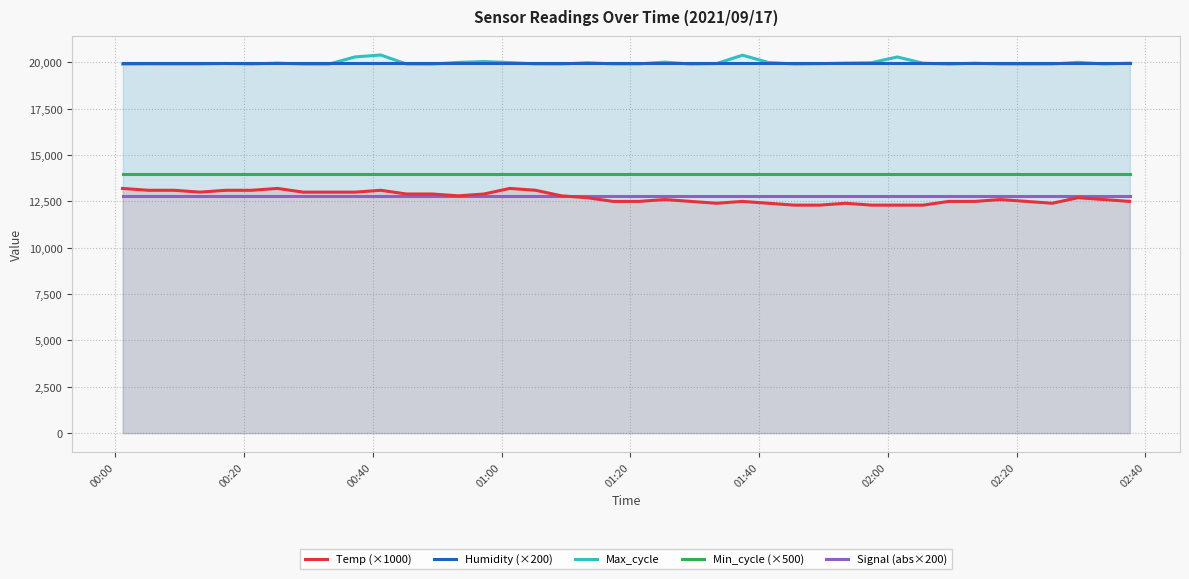

True or false: Max_cycle and Min_cycle (×500) cross at least once.

False